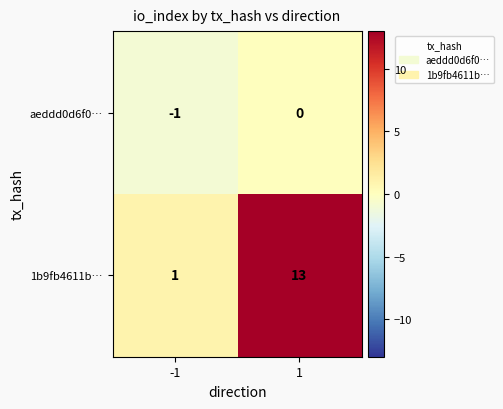

The 1b9fb4611b… series shows 2 at -1. True or false?

False